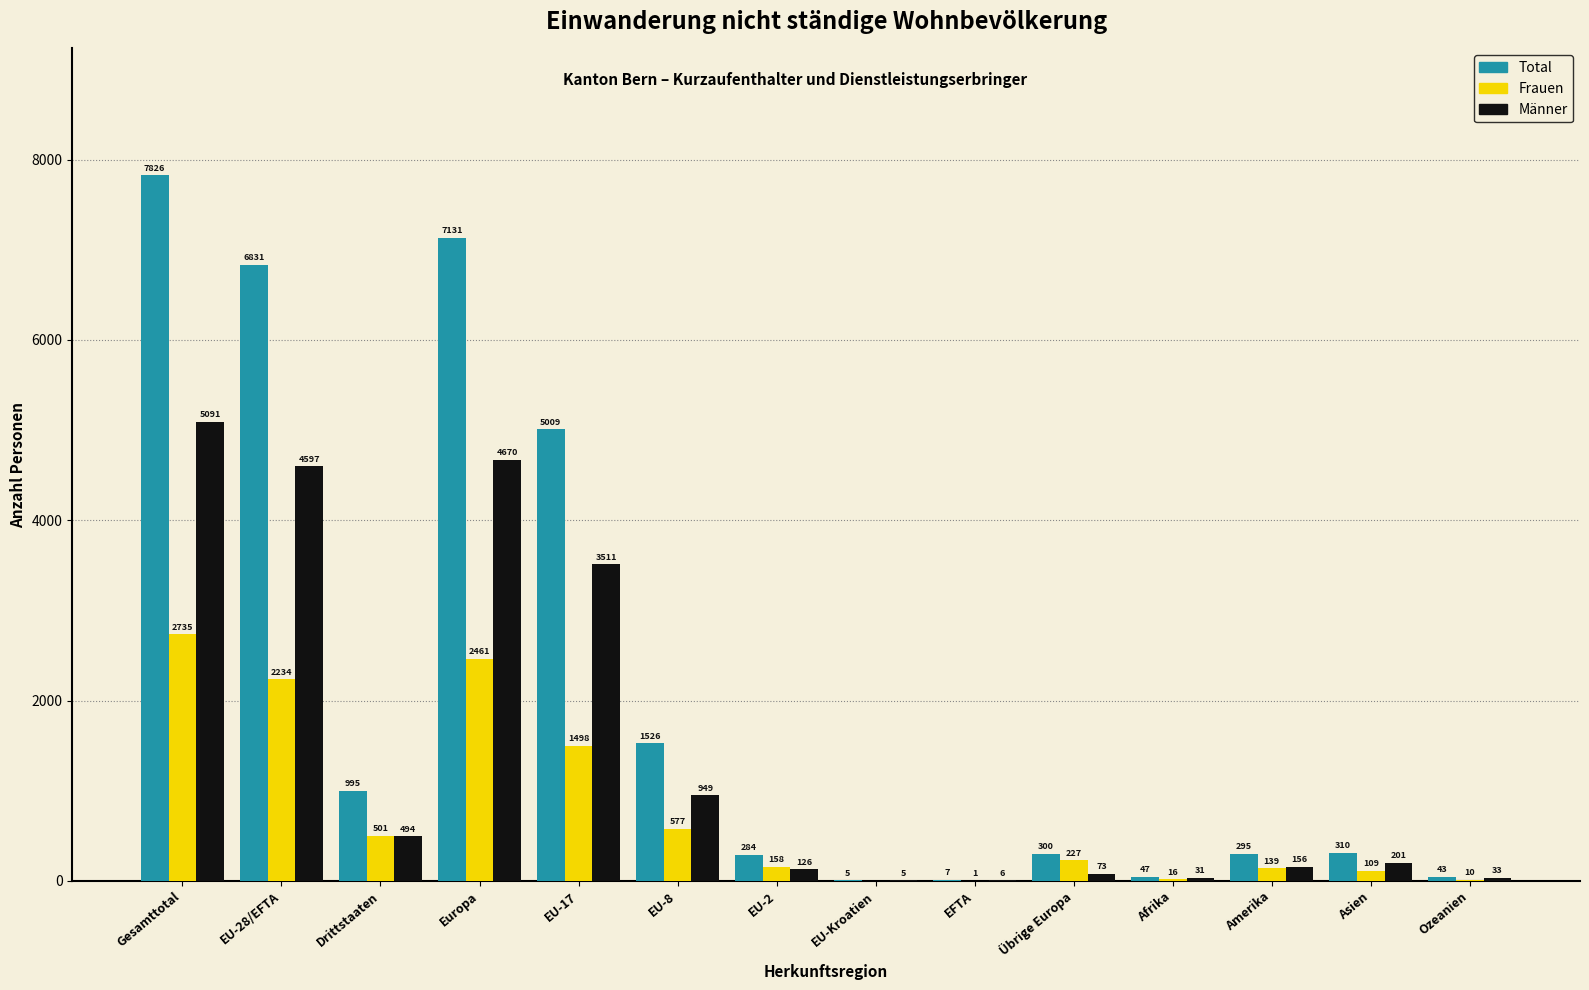

Reading left to right, what are all the values shown in this chart?

Total: Gesamttotal=7826	EU-28/EFTA=6831	Drittstaaten=995	Europa=7131	EU-17=5009	EU-8=1526	EU-2=284	EU-Kroatien=5	EFTA=7	Übrige Europa=300	Afrika=47	Amerika=295	Asien=310	Ozeanien=43
Frauen: Gesamttotal=2735	EU-28/EFTA=2234	Drittstaaten=501	Europa=2461	EU-17=1498	EU-8=577	EU-2=158	EU-Kroatien=0	EFTA=1	Übrige Europa=227	Afrika=16	Amerika=139	Asien=109	Ozeanien=10
Männer: Gesamttotal=5091	EU-28/EFTA=4597	Drittstaaten=494	Europa=4670	EU-17=3511	EU-8=949	EU-2=126	EU-Kroatien=5	EFTA=6	Übrige Europa=73	Afrika=31	Amerika=156	Asien=201	Ozeanien=33